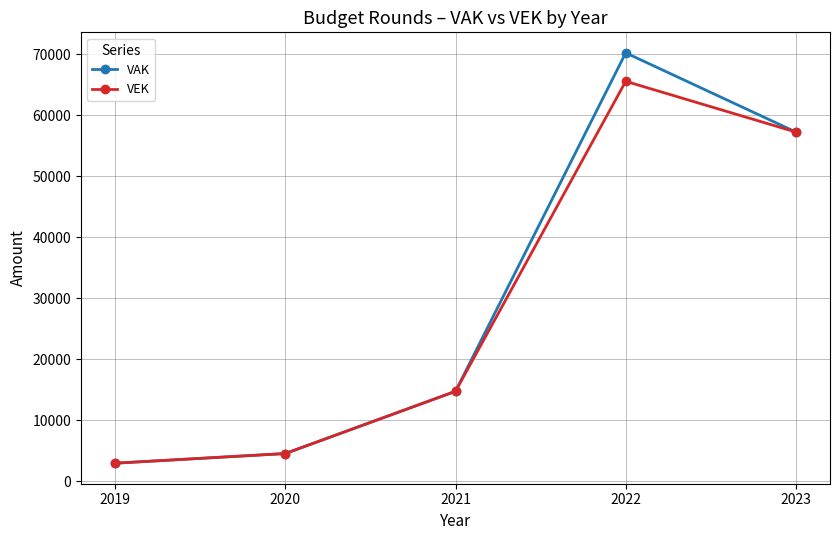

At which label is VAK closest to 36589?

2023